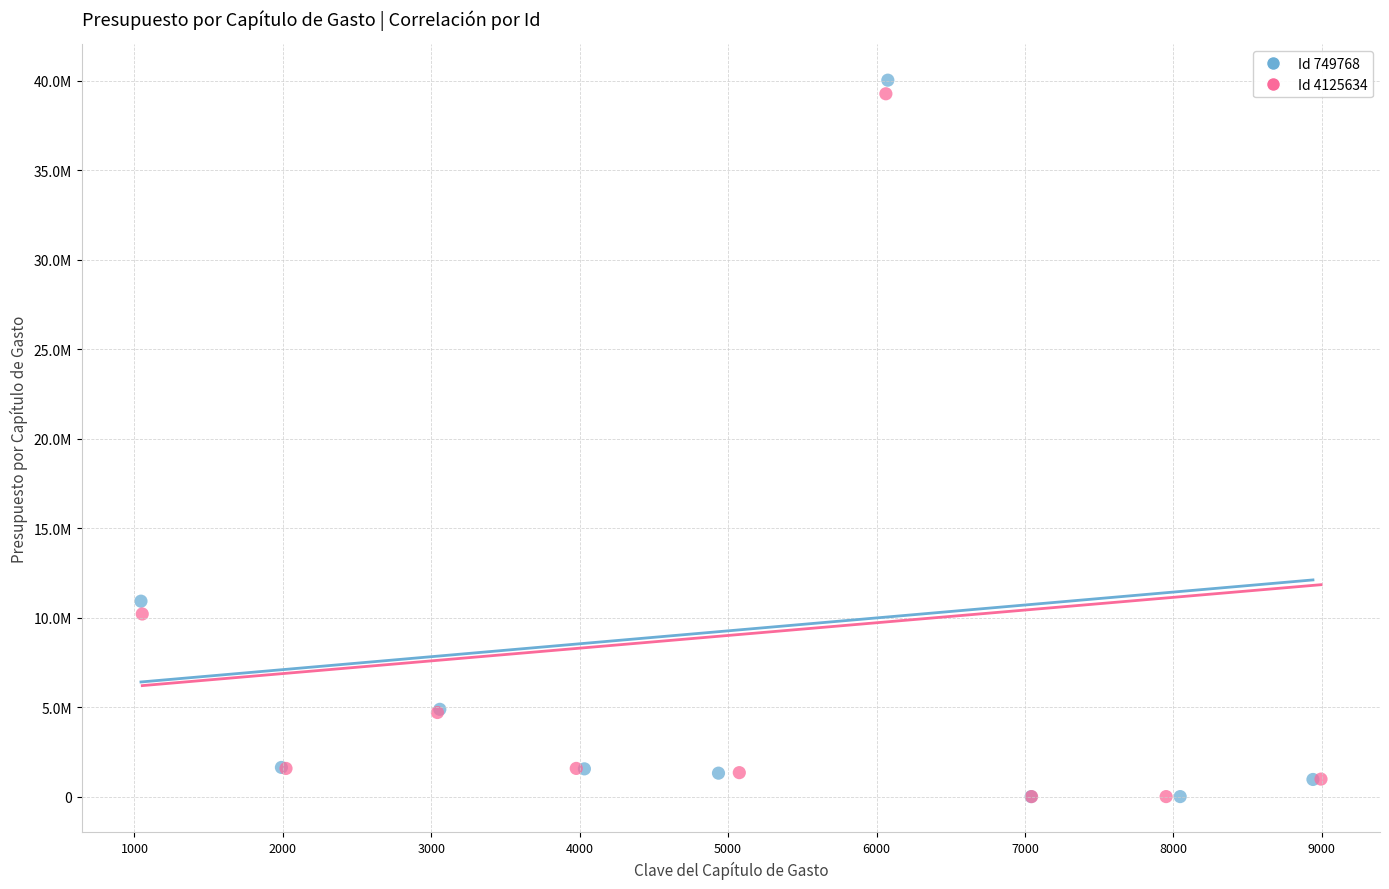

Which series reaches the maximum Y coordinate?

Id 749768